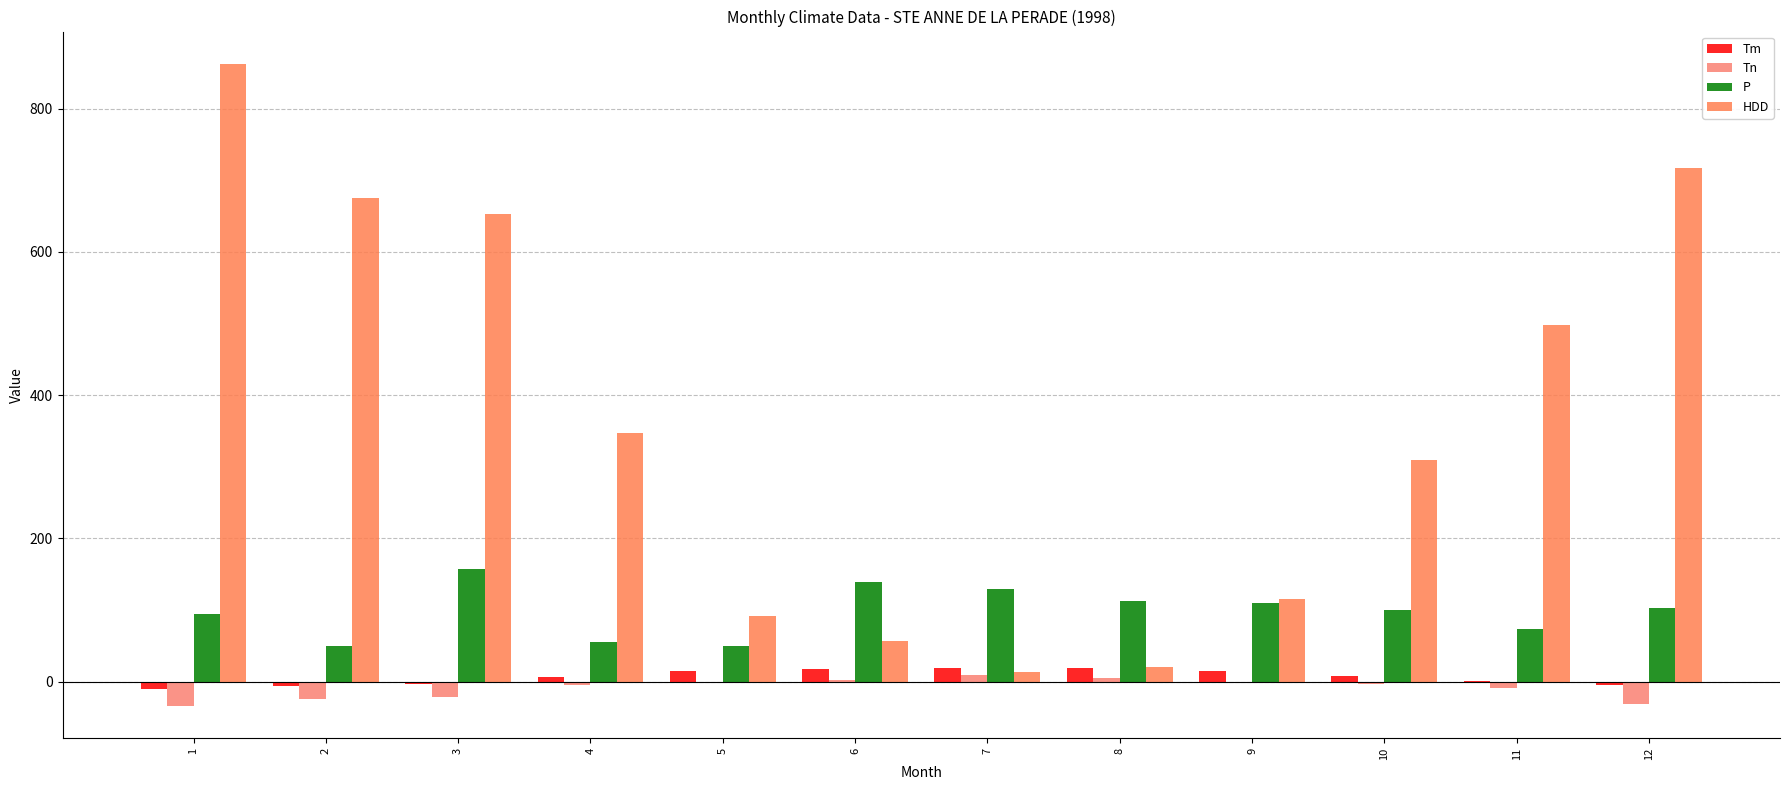

What are all the series names shown in the legend?

Tm, Tn, P, HDD